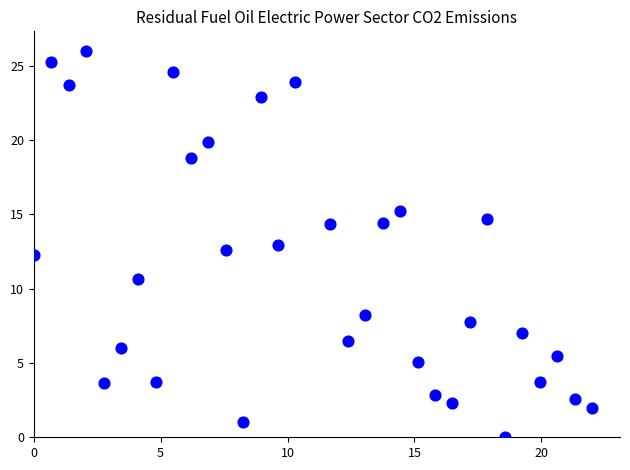

What is the range of X values (max minus min)?

22.0